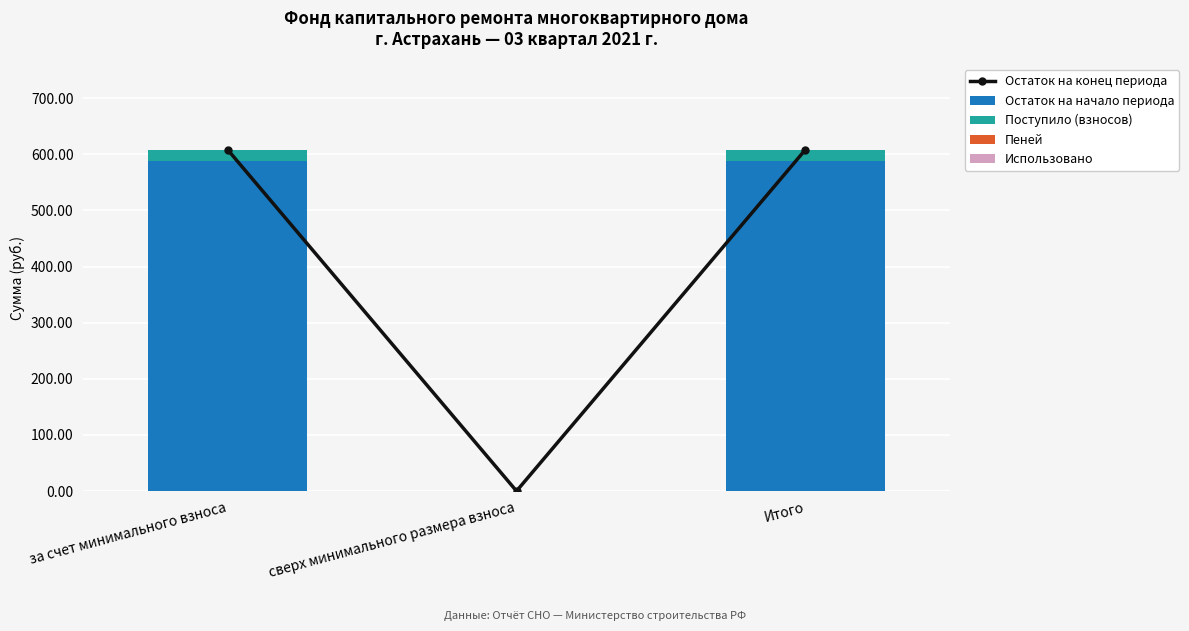

Which series has the largest total across all categories?

Остаток на конец периода